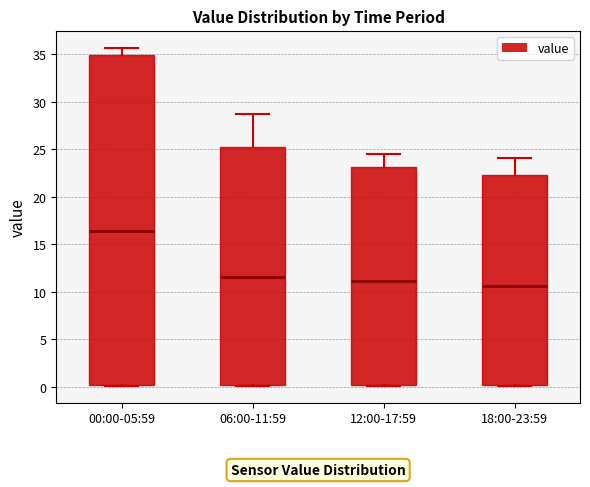

Comparing the boxes themselves (not the whiskers), which one is the tallest?

00:00-05:59